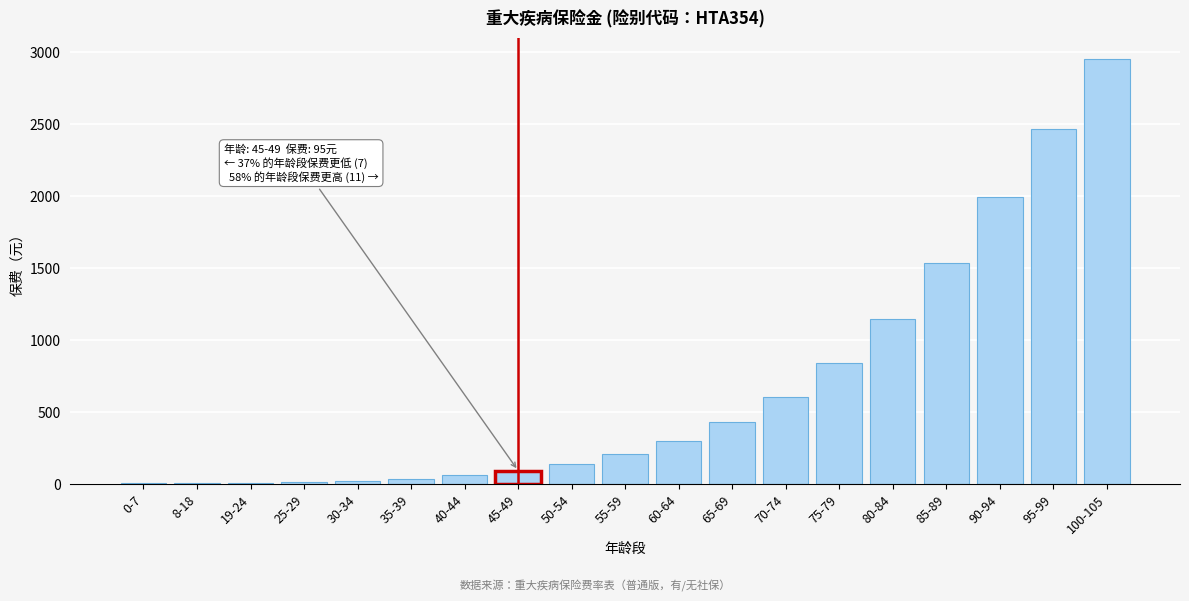

At which label is the value closest to 1480?

85-89